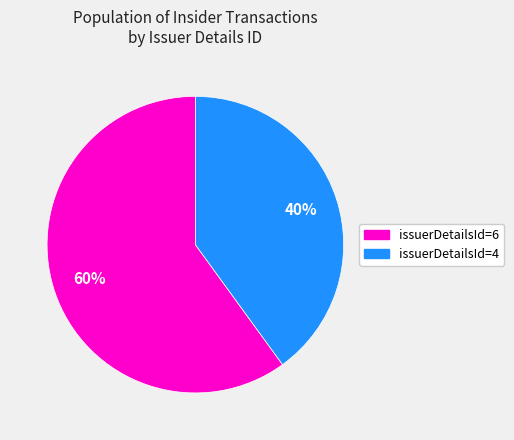

What is the ratio of the value at issuerDetailsId=4 to the value at issuerDetailsId=6?

0.7